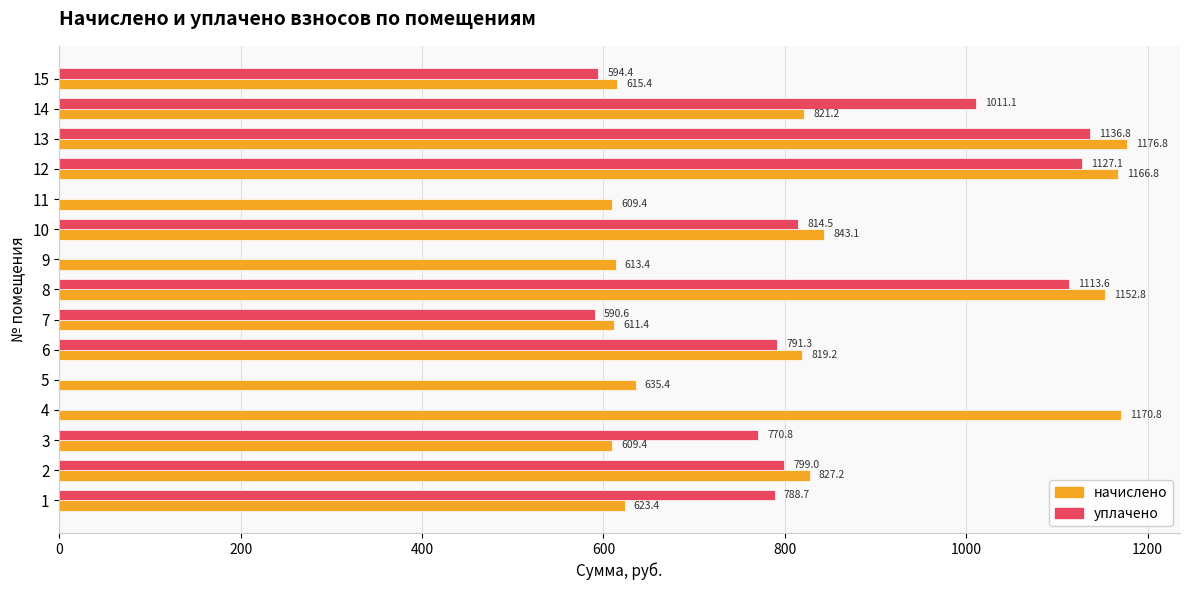

What are all the series names shown in the legend?

начислено, уплачено